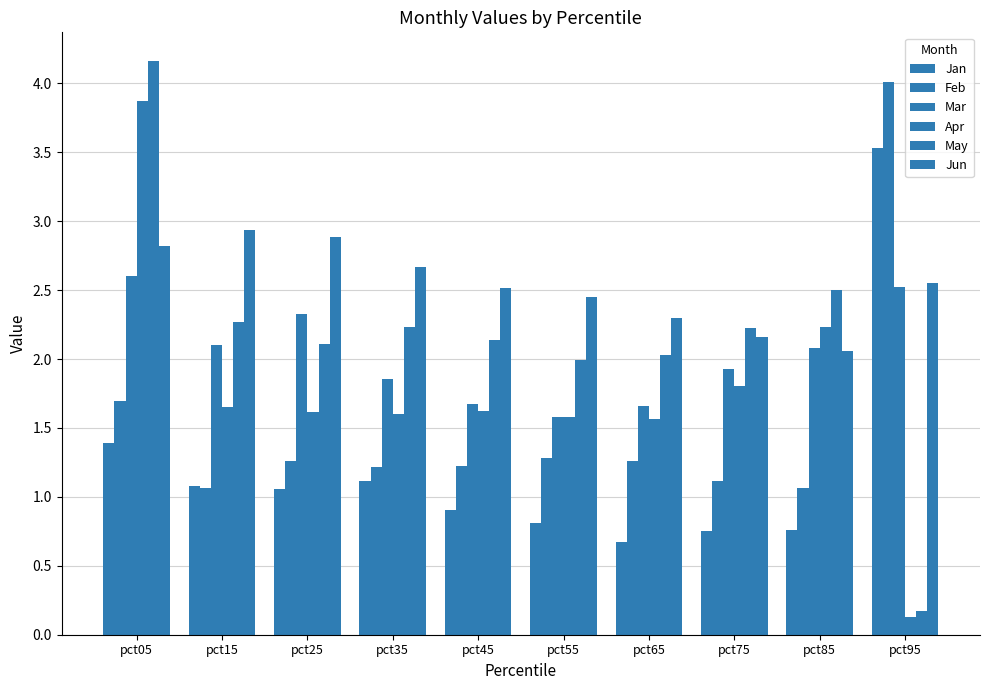

Is the value of May at pct15 greater than the value of Jan at pct15?

Yes